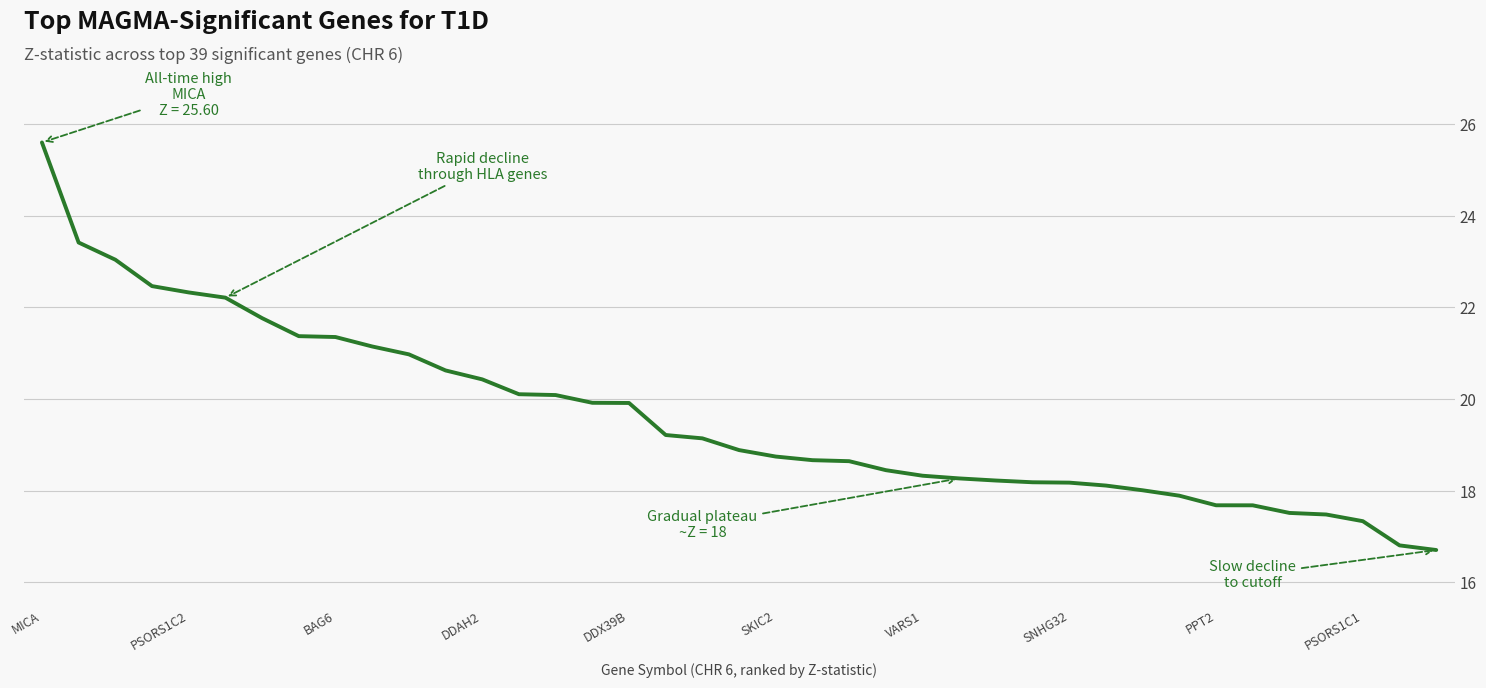

What is the difference between the maximum and minimum values?

8.9